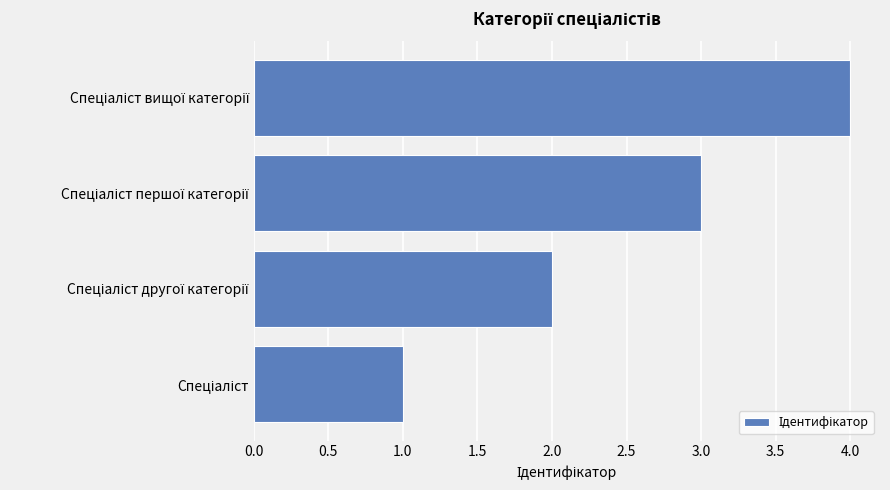

What is the difference between the maximum and minimum values?

3